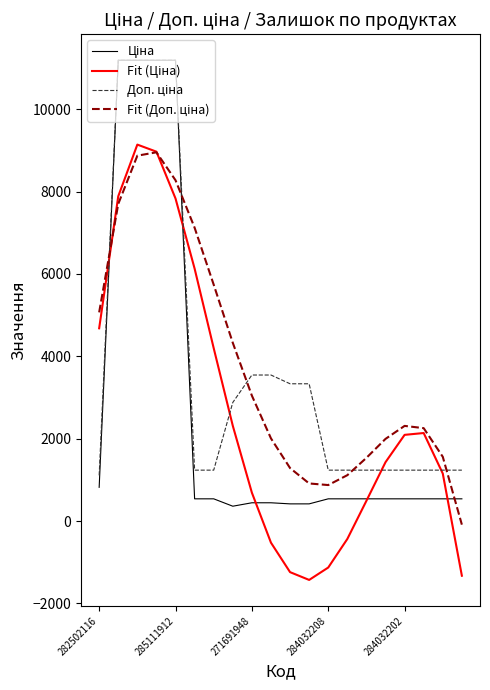

What is the minimum value shown in the chart?

-1430.1